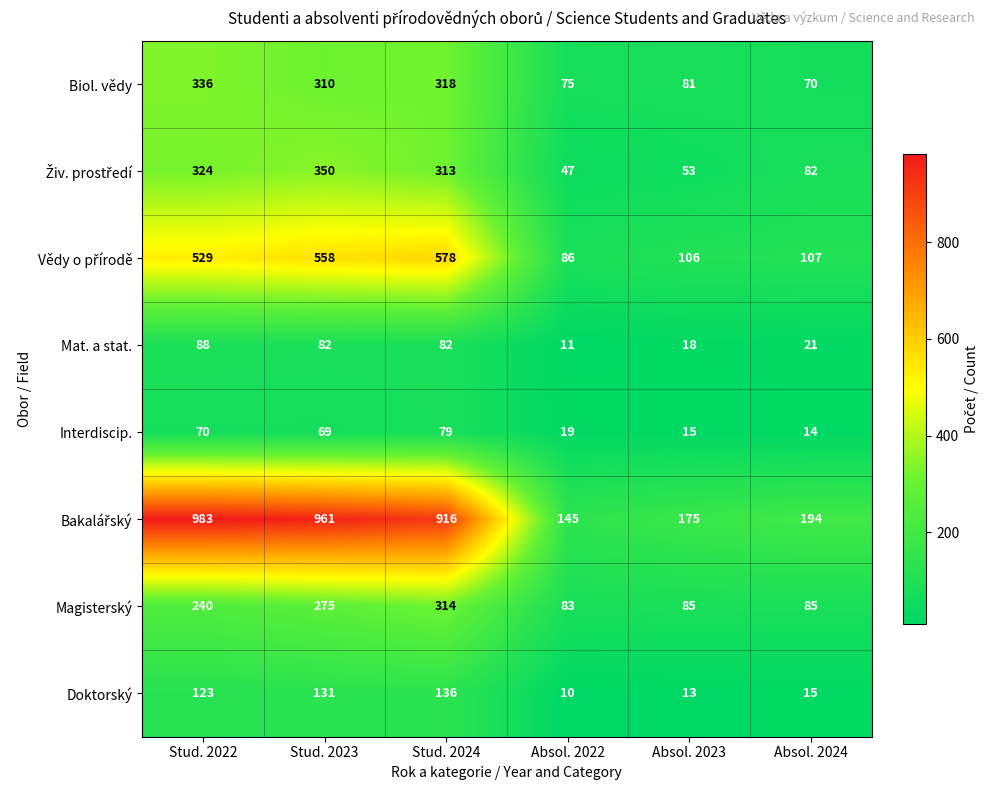

Where does the Interdiscip. series first go above 69?

Stud. 2022